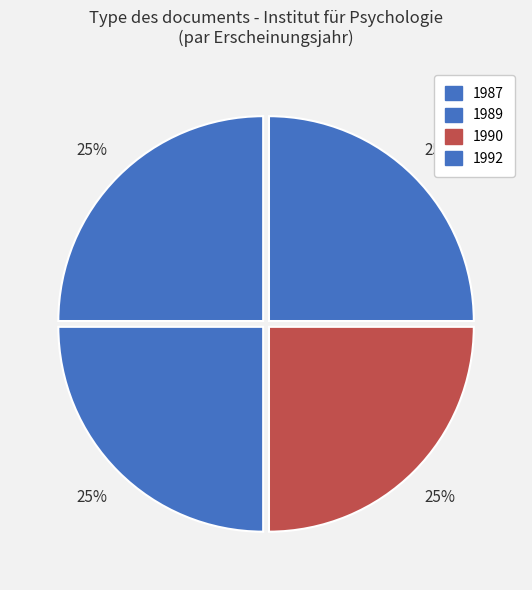

Does any single category account for the majority?

No